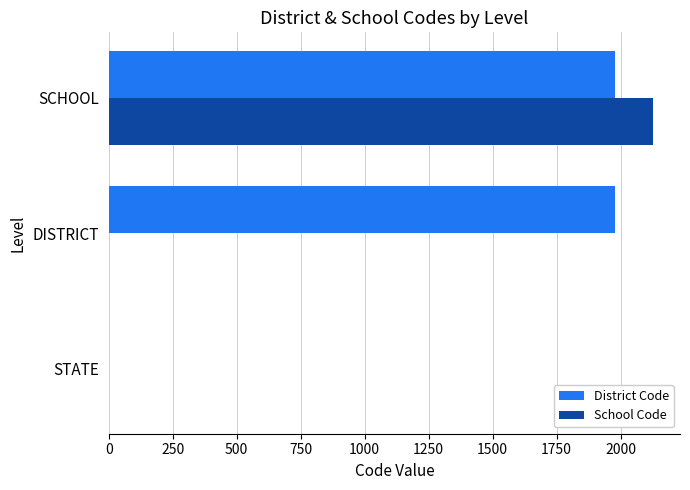

Which series has the largest range (max minus min)?

School Code